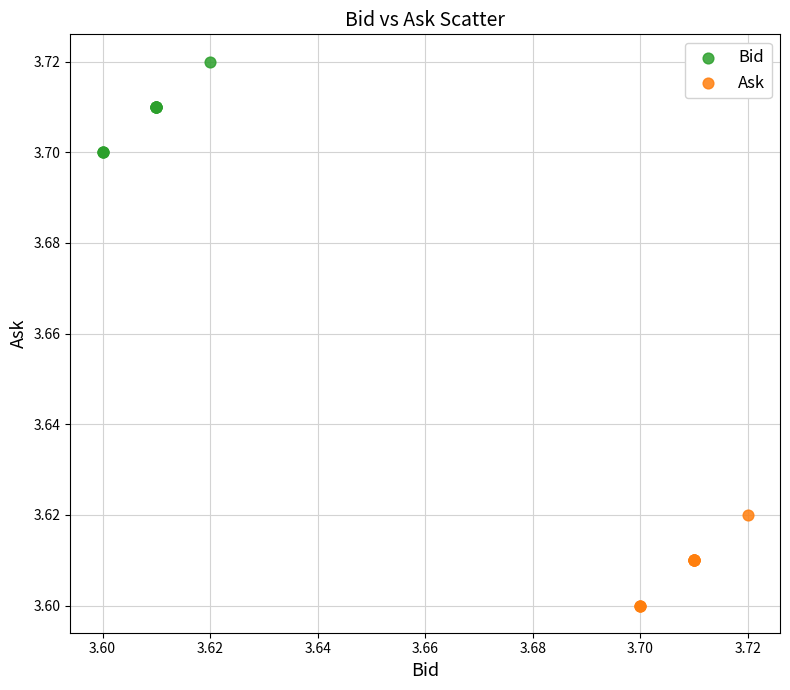

Which series reaches the minimum Y coordinate?

Ask